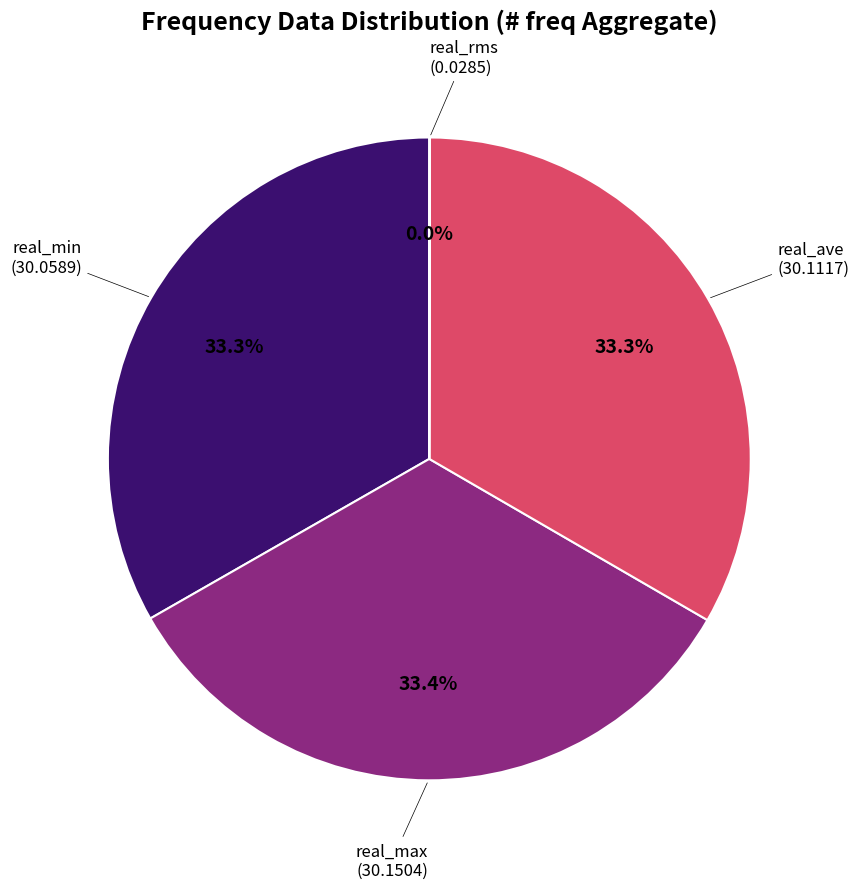

Is there any slice that represents more than half of the pie?

No